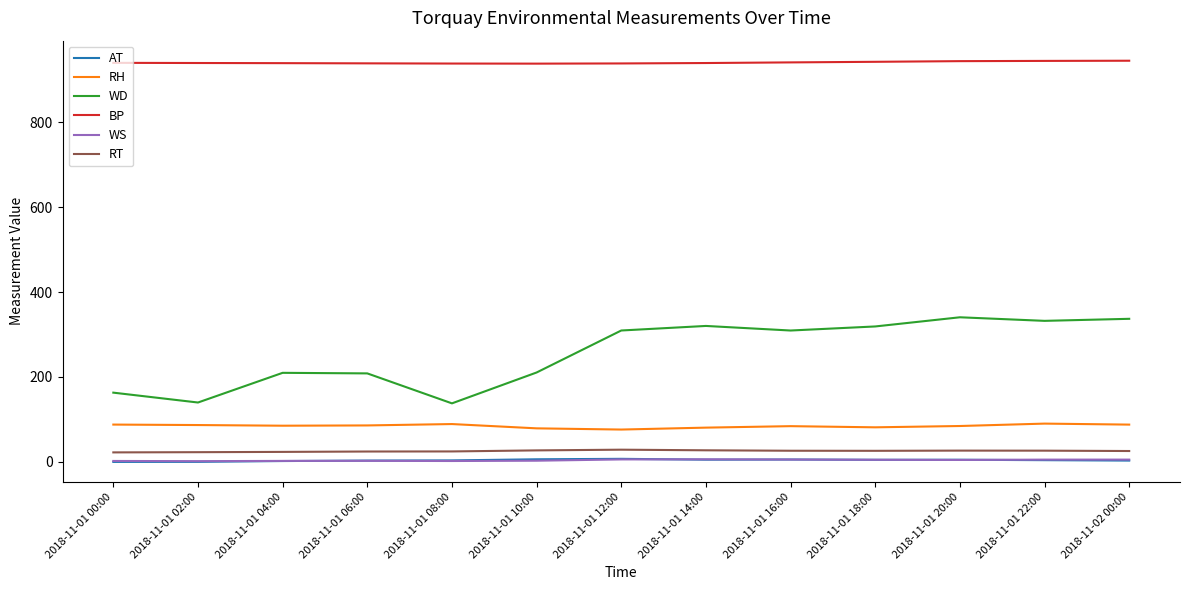

What is the maximum value for WD?

340.4